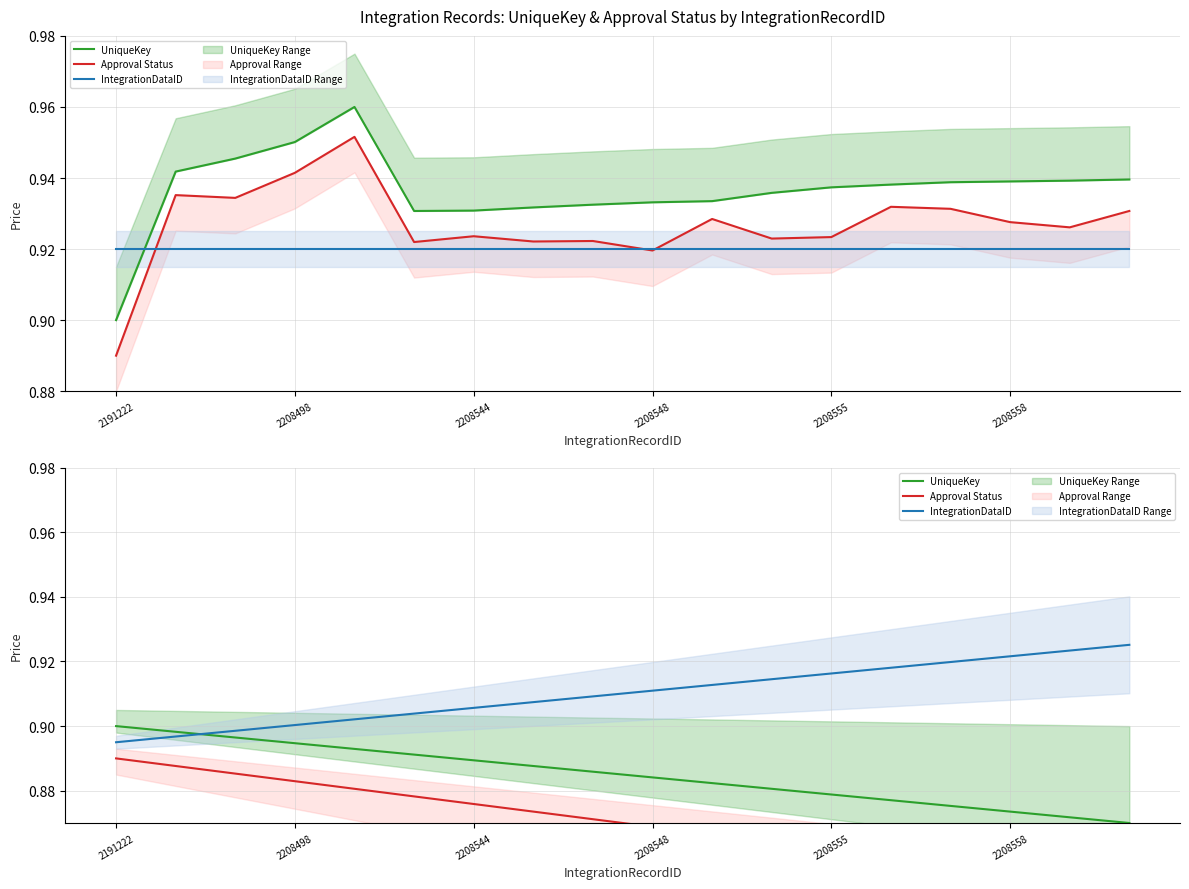

What is the sum of the Approval Status values at 10 and 17?

1.7